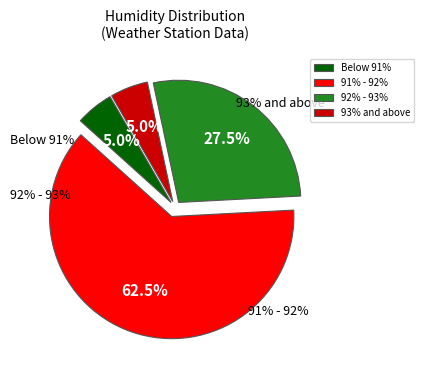

Between 39 and 0, which is larger?

39